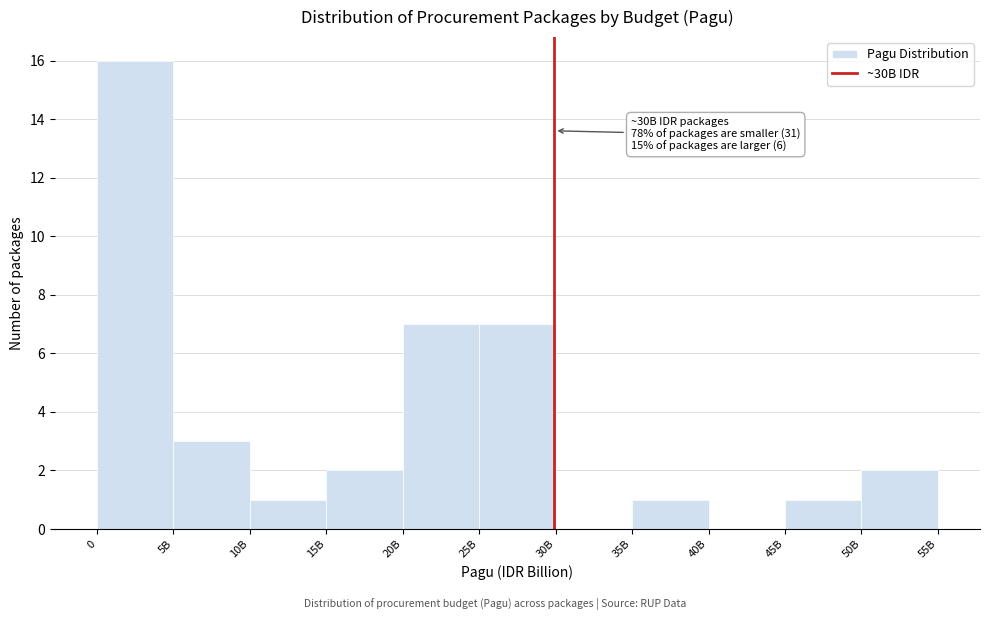

Reading left to right, list all the values displayed in this chart.

0=16	5B=3	10B=1	15B=2	20B=7	25B=7	30B=0	35B=1	40B=0	45B=1	50B=2